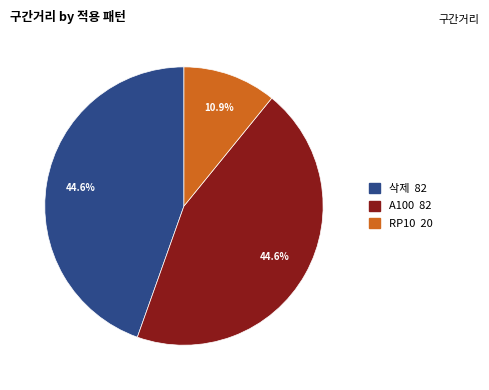

Does any single category account for the majority?

No